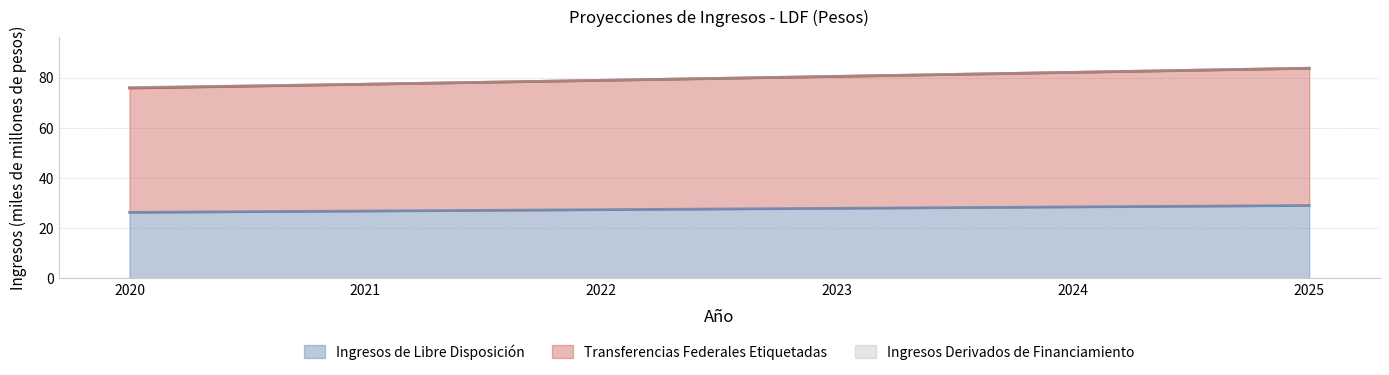

The Ingresos de Libre Disposición series shows 49.1 at 2025. True or false?

False